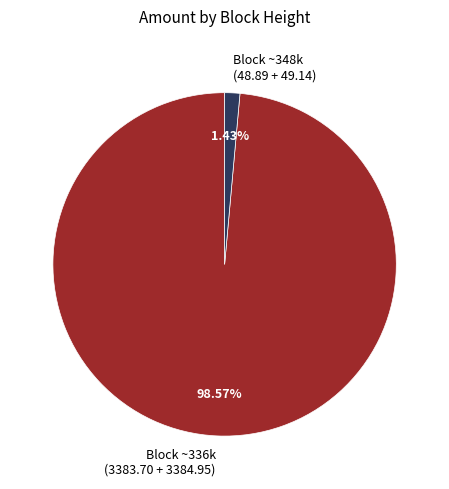

Between Block ~348k (48.89 + 49.14) and Block ~336k (3383.70 + 3384.95), which is larger?

Block ~336k (3383.70 + 3384.95)